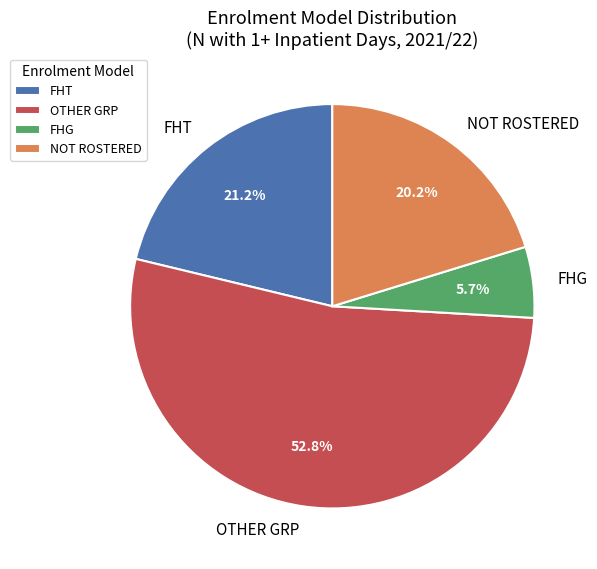

How many segments does this pie chart have?

4